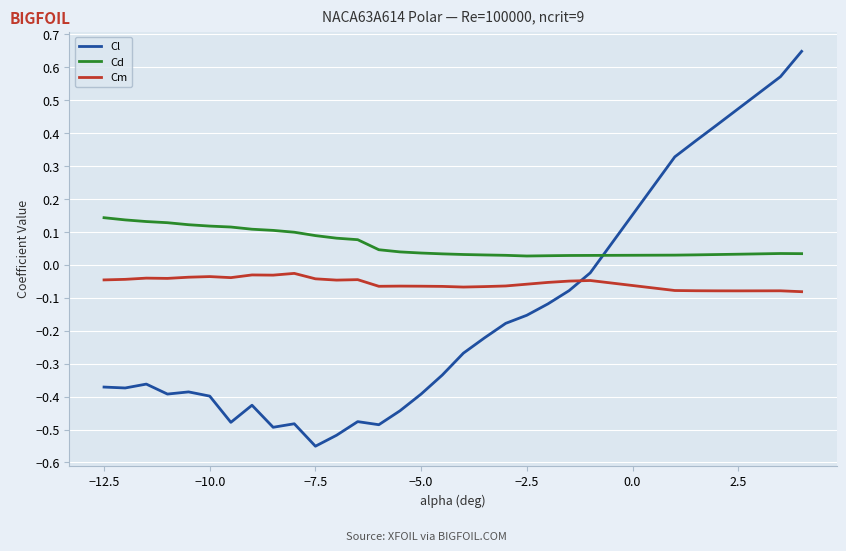

List the series in order of their overall mean, highest first.

Cd, Cm, Cl